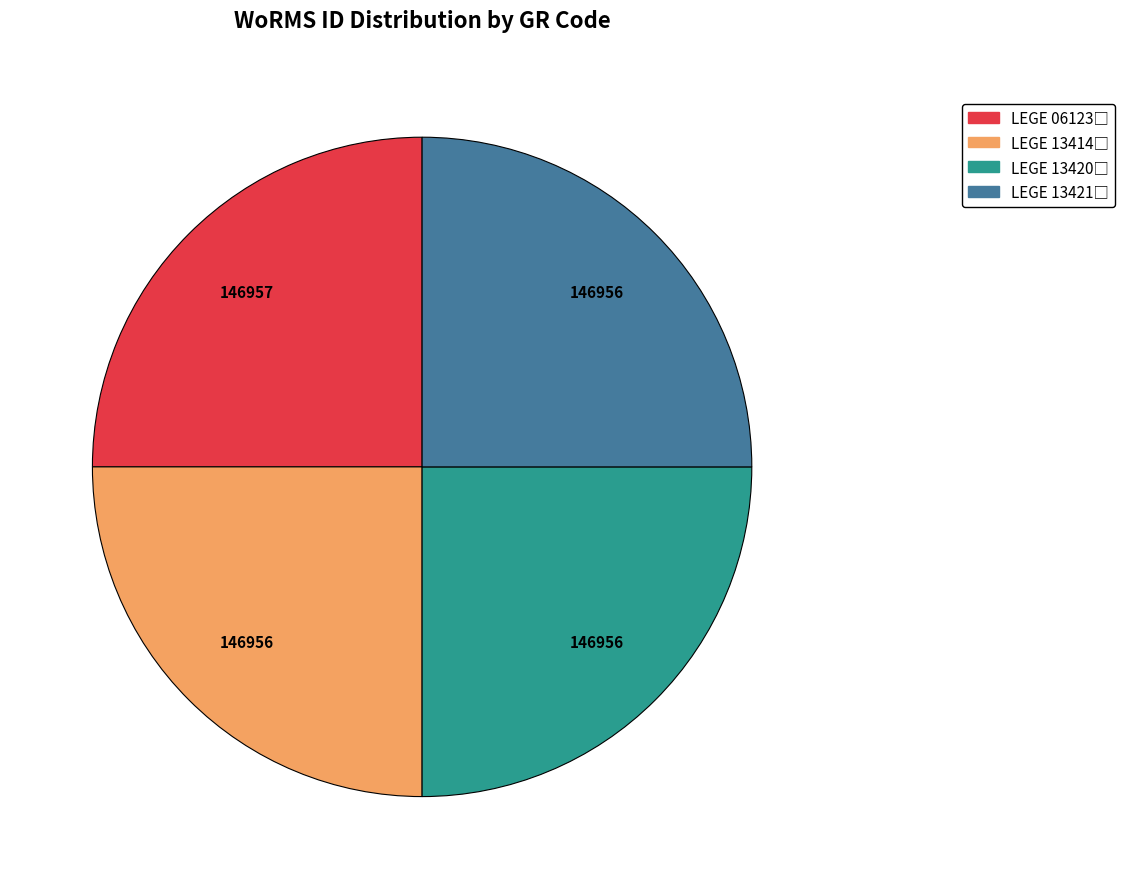

Does any single category account for the majority?

No